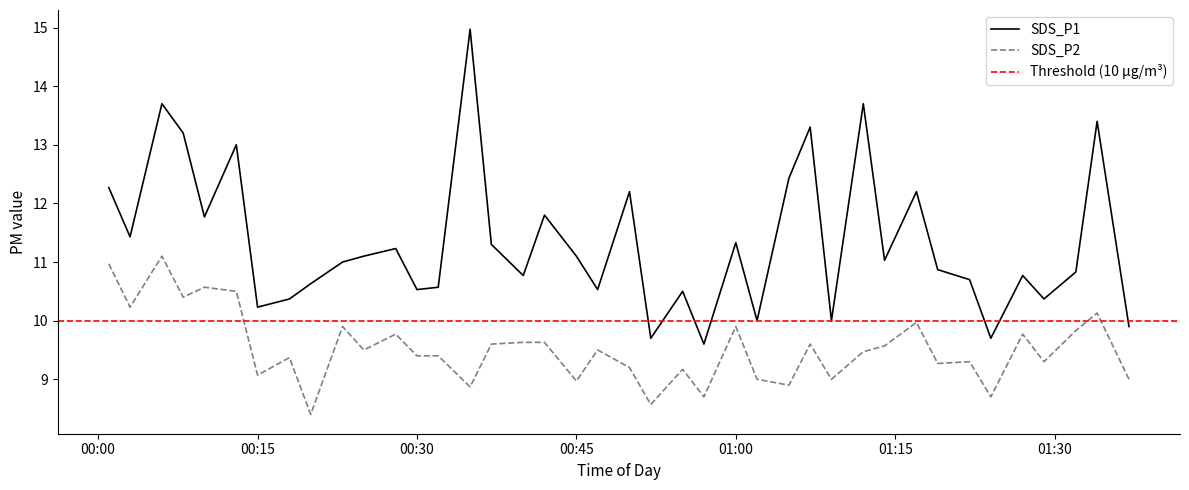

How many interior local valleys does the SDS_P2 series have?

14